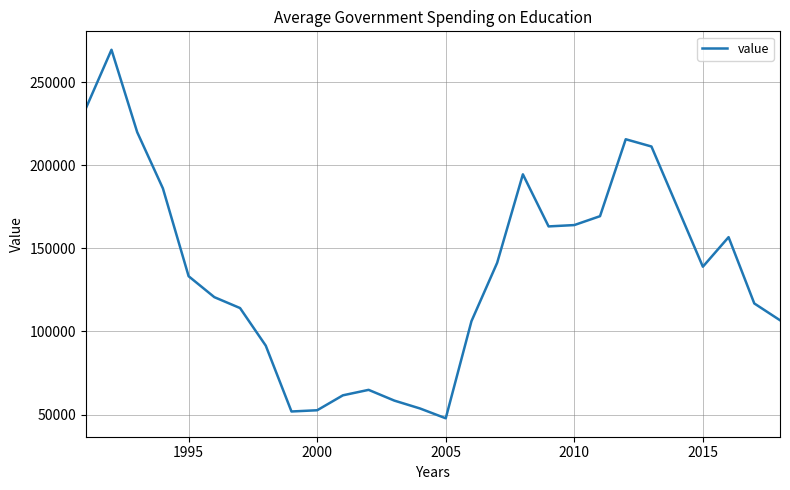

What is the greatest value displayed?

269624